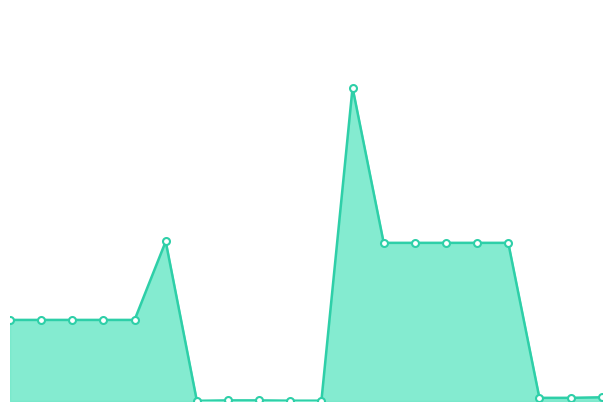

What is the minimum value shown in the chart?

32.0